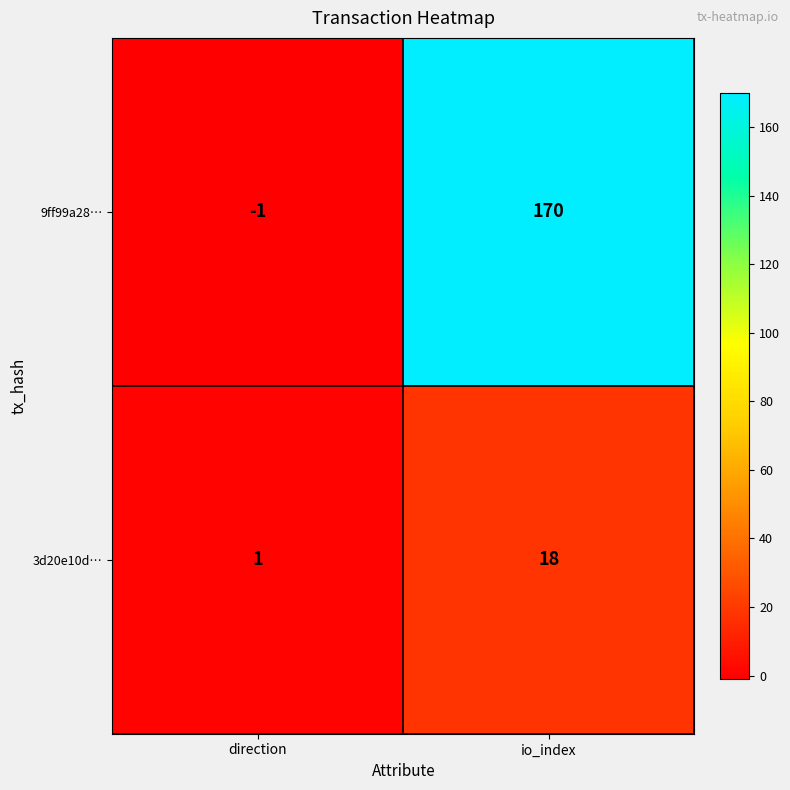

What is the maximum value shown in the chart?

170